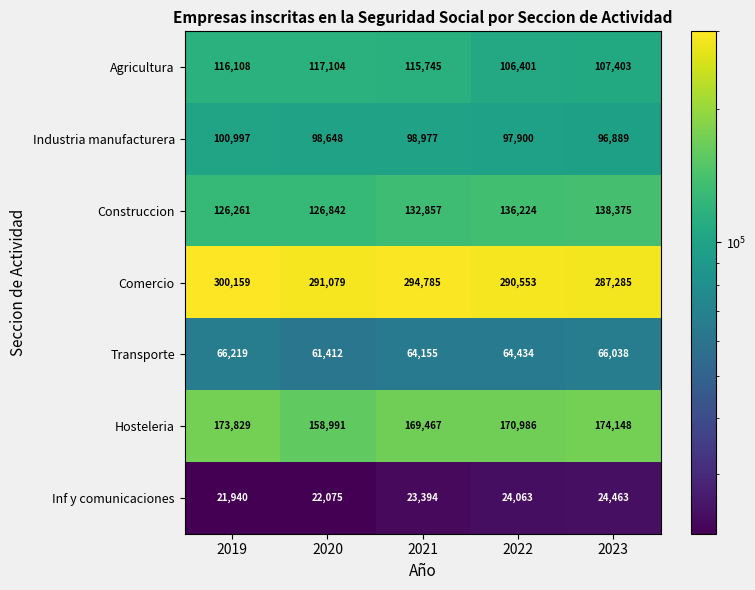

List the labels in order of Agricultura value, largest first.

2020, 2019, 2021, 2023, 2022